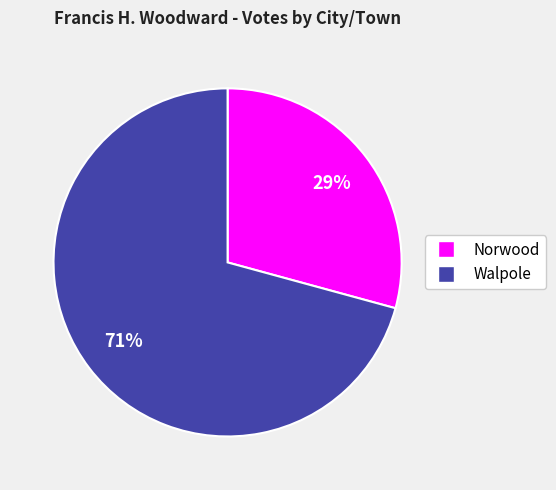

To the nearest percent, what portion does Walpole represent?

71%